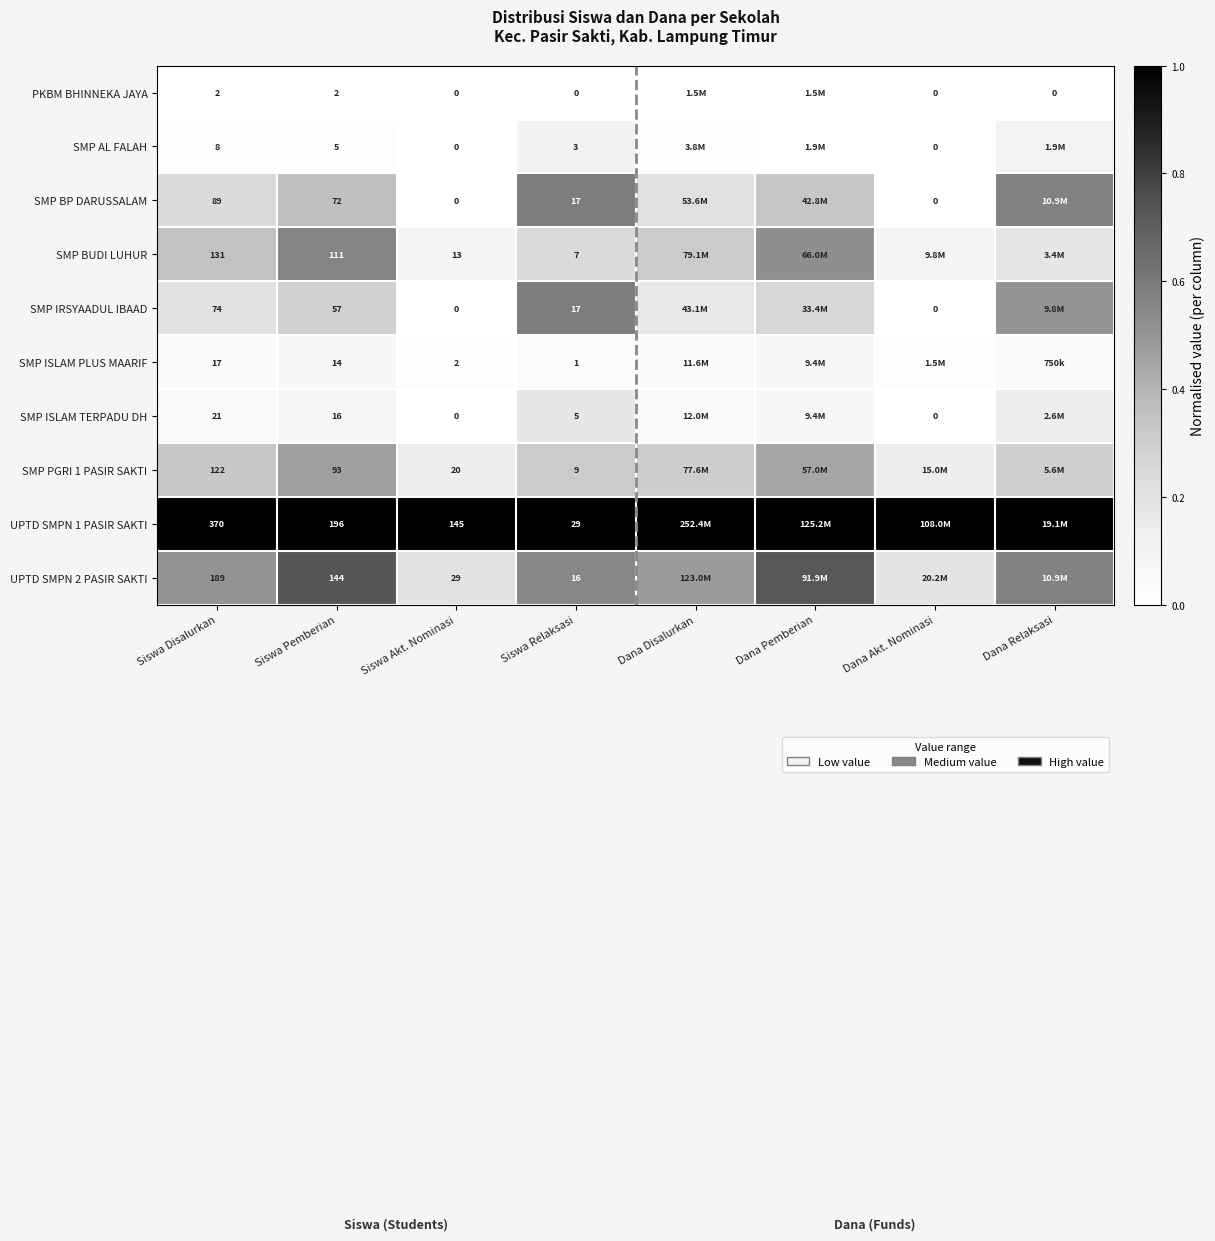

Between Dana Pemberian and Dana Akt. Nominasi, which is larger?

Dana Pemberian